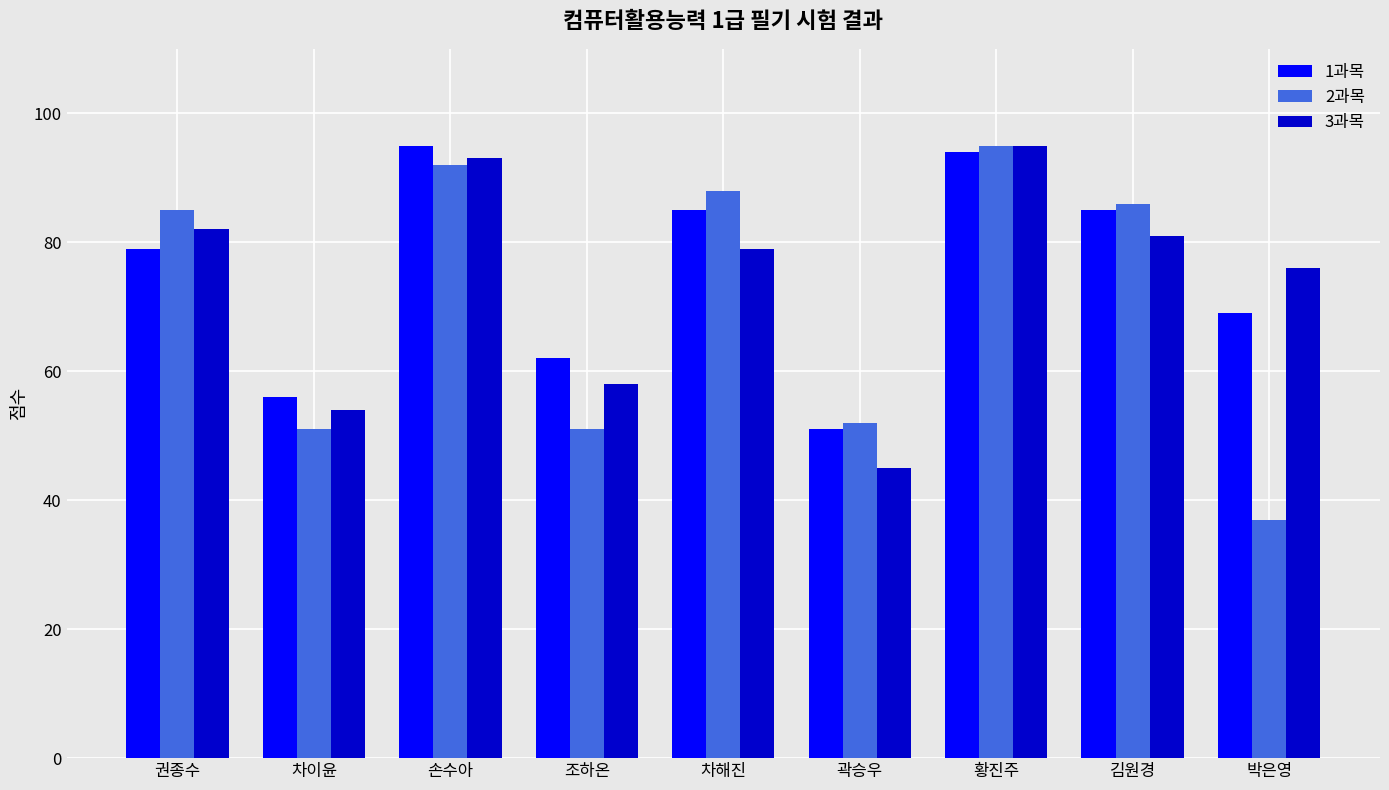

At which category does the chart reach its minimum across all series?

박은영